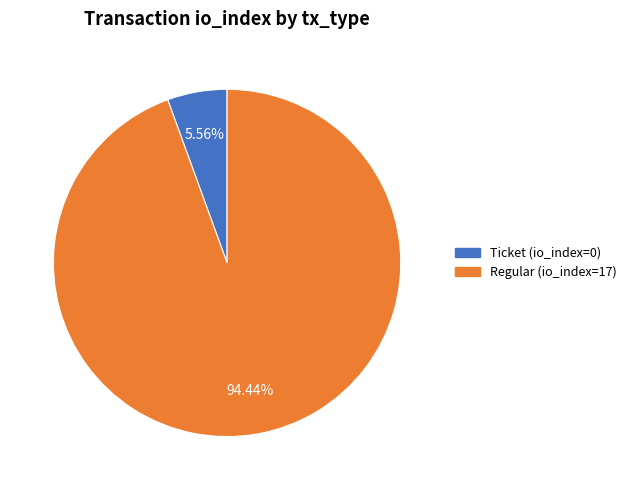

Between Ticket (io_index=0) and Regular (io_index=17), which is larger?

Regular (io_index=17)